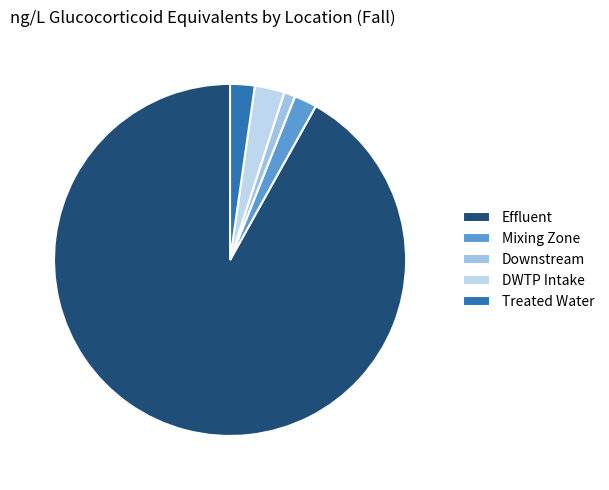

To the nearest percent, what percentage of the pie is Downstream?

1%